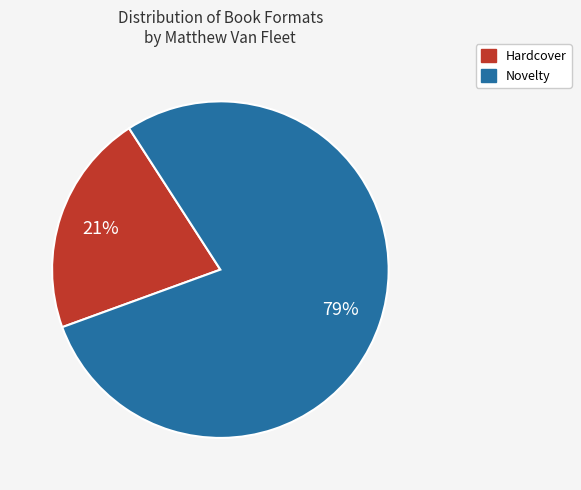

What is the smallest slice in the pie chart?

Hardcover